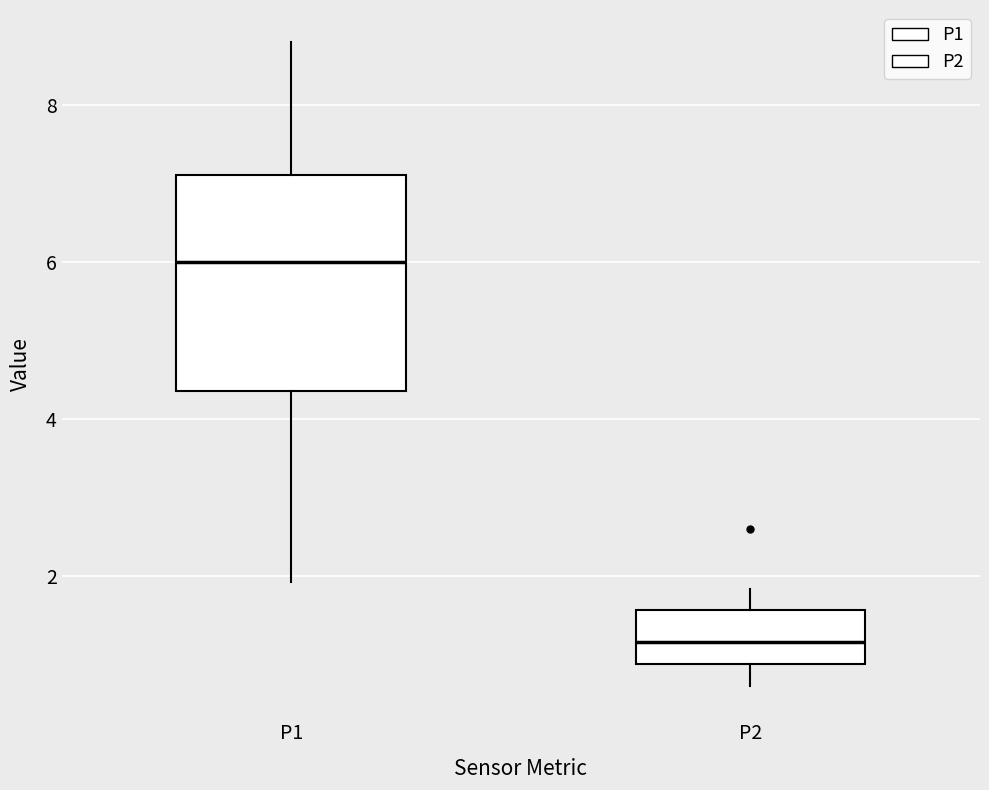

Reading left to right, transcribe this box plot: for each box, give where its median line is, the range the box spans, and where its two whiskers end, as read against the y-axis. The values are not printed on the chart, so give them approximately, as read against the axis.

P1: median 6.0, box 4.4 to 7.2, whiskers 2.0 to 8.8
P2: median 1.2, box 0.8 to 1.6, whiskers 0.6 to 1.8